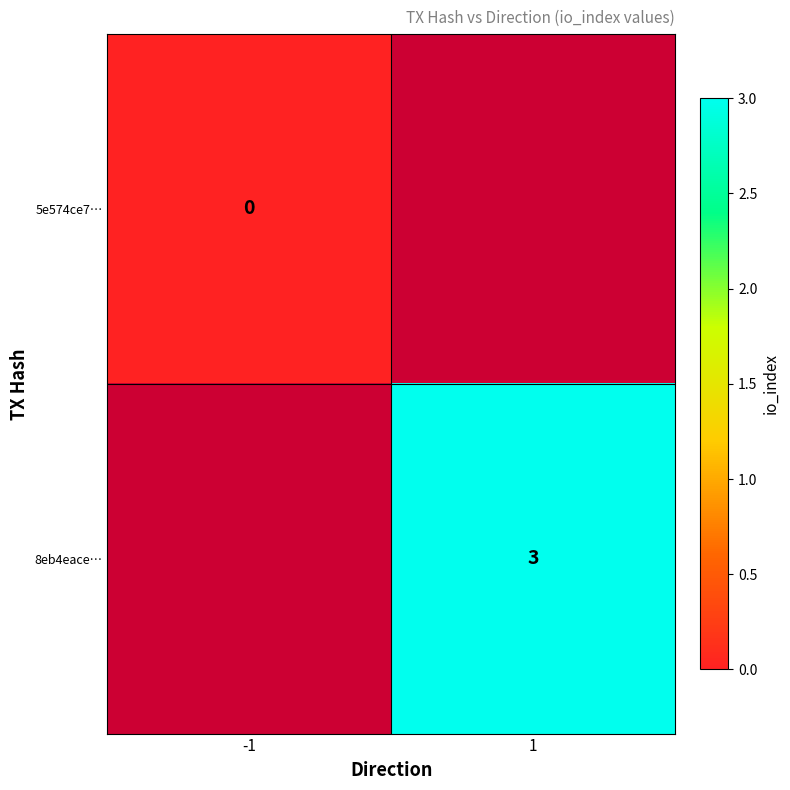

Is it true that 8eb4eace… equals 3 at 1?

True